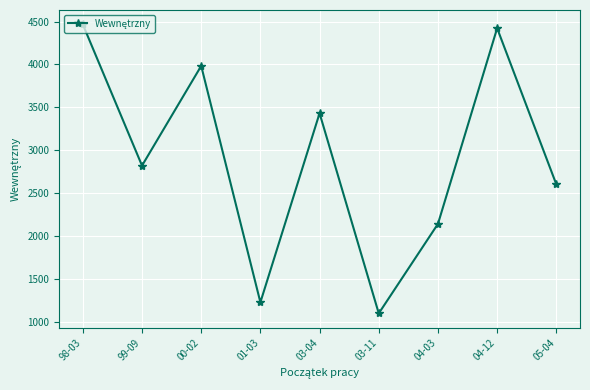

Rank the categories by value from highest to lowest.

98-03, 04-12, 00-02, 03-04, 99-09, 05-04, 04-03, 01-03, 03-11